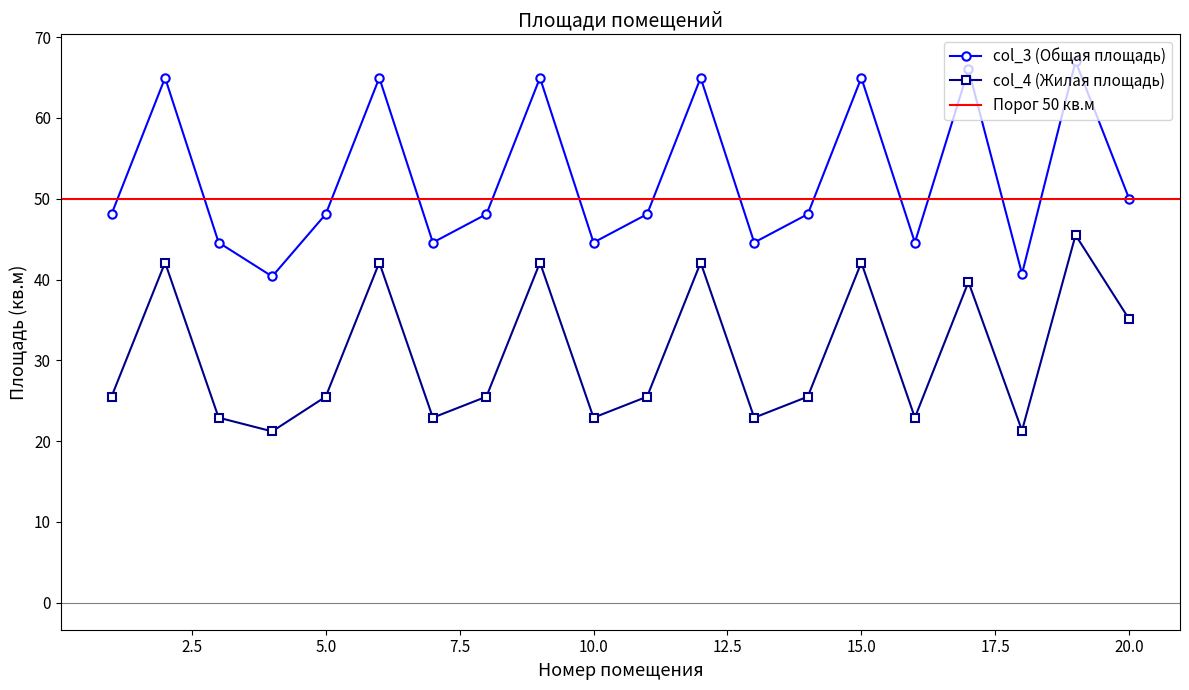

True or false: col_3 (Общая площадь) has a value of 50.0 at 20.0.

True